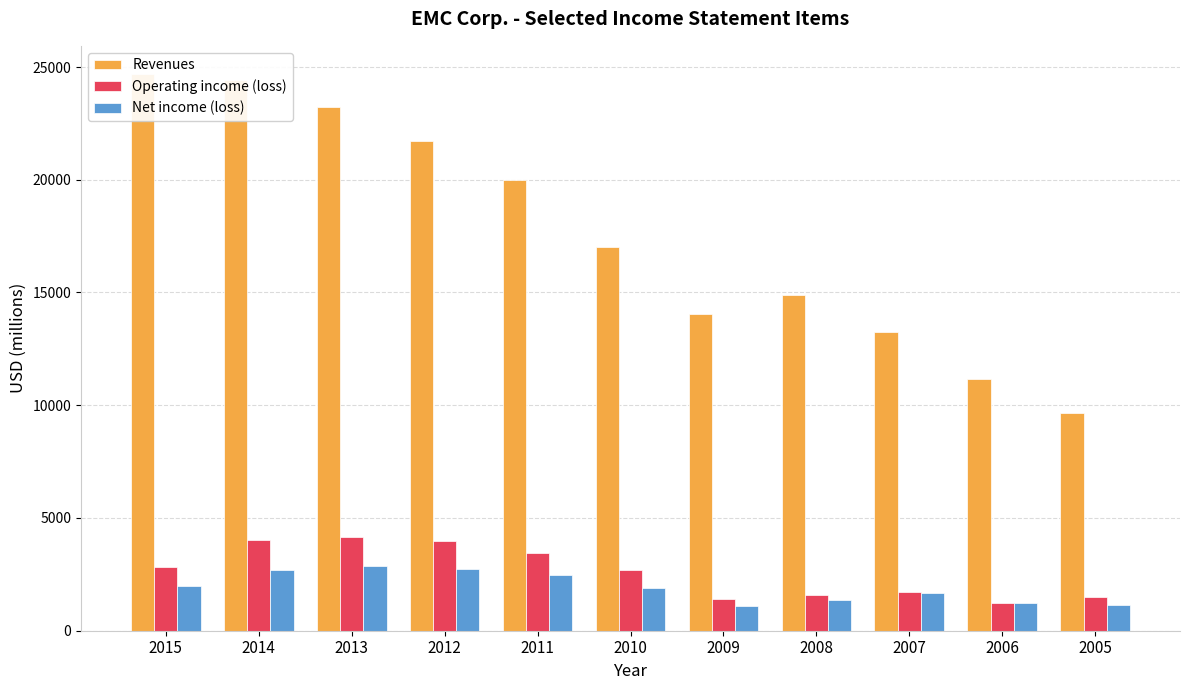

Count the number of categories in the chart.

11